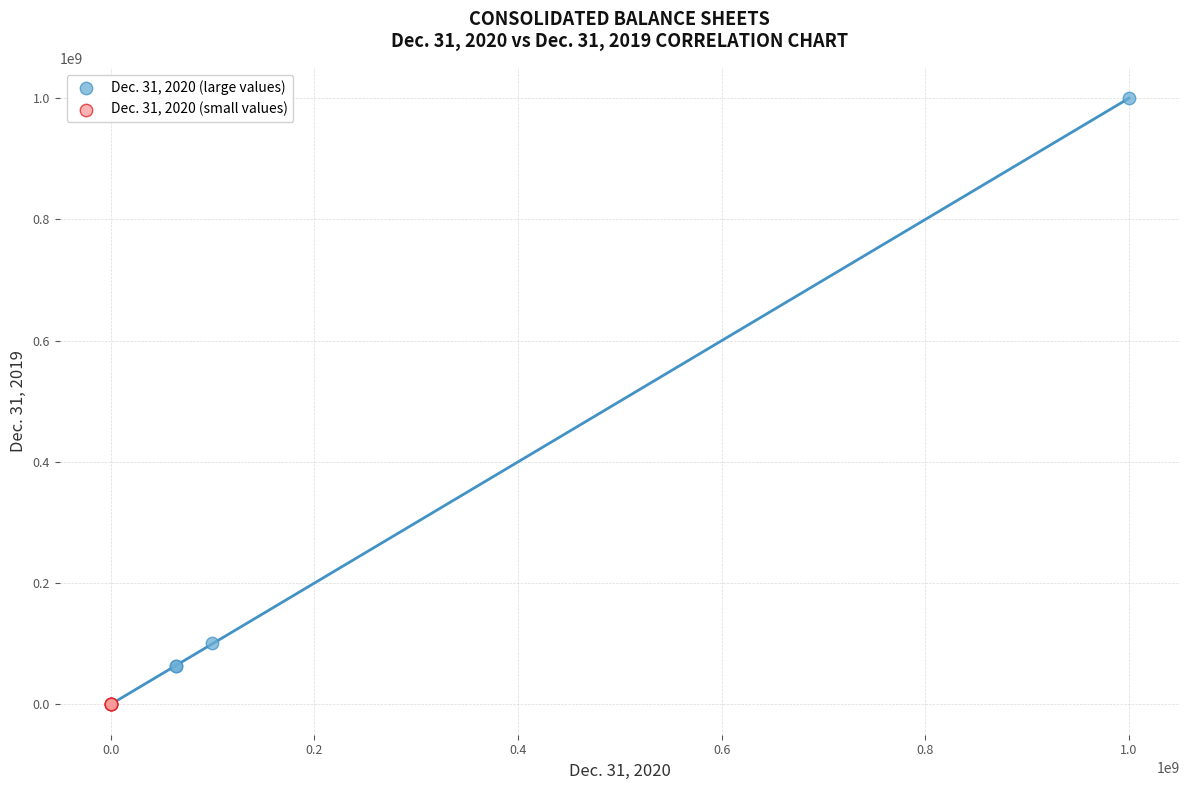

Which series contains the highest Y value?

Dec. 31, 2020 (large values)